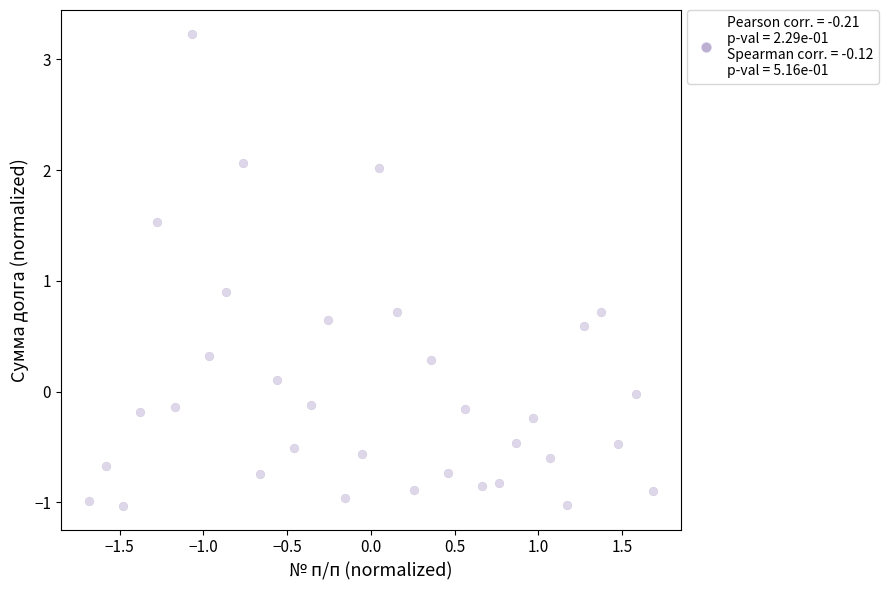

What is the range of Y values (max minus min)?

4.3